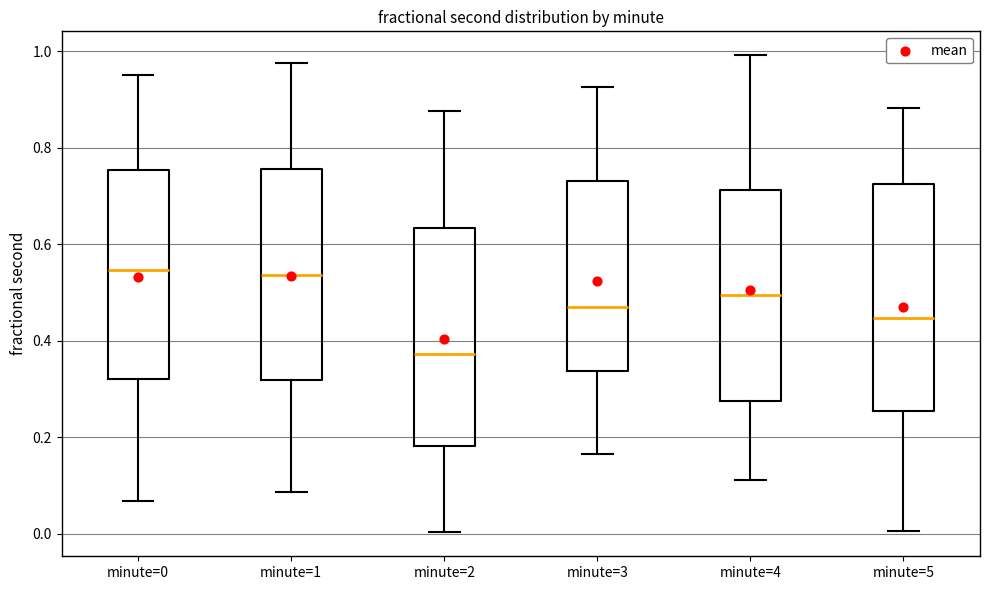

Where does the median line of the box for minute=3 sit on the y-axis? The values are not printed on the chart, so give them approximately, as read against the axis.

0.46